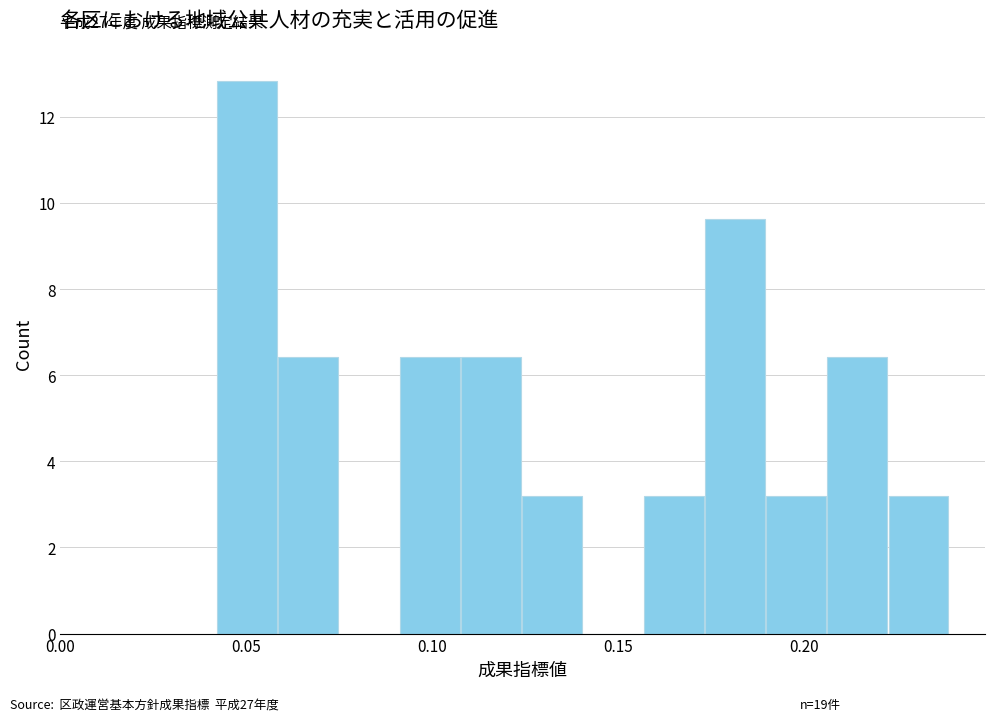

Around what value on the x-axis is the tallest bar? Give the approximate position of its centre, as read against the axis.

0.050